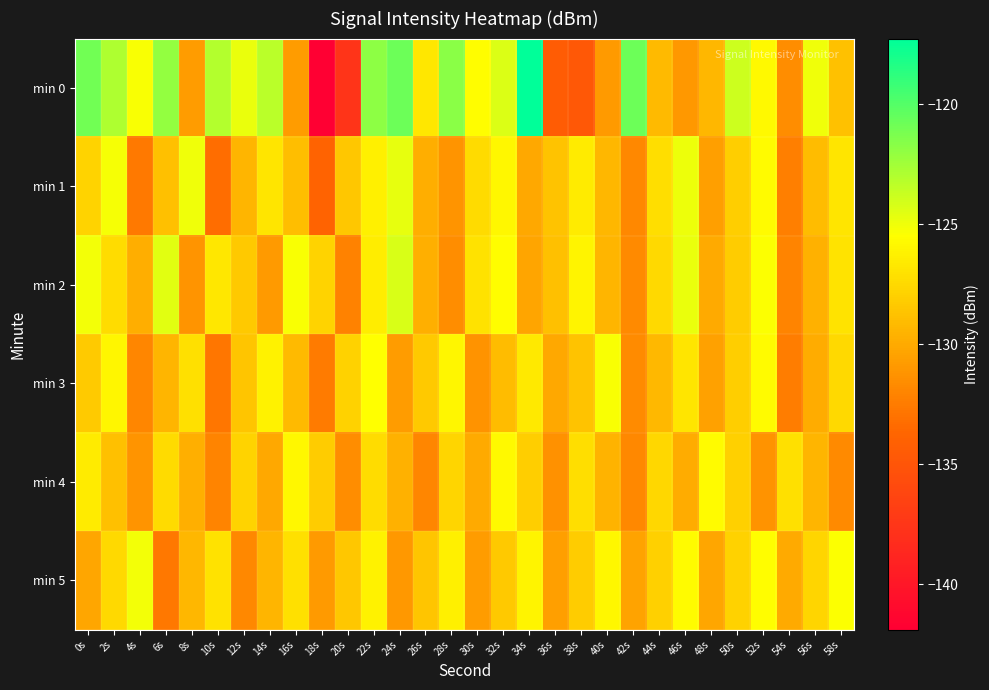

Reading left to right, extract all data points from this chart.

min 0: 0s=-121.0	2s=-122.9	4s=-125.3	6s=-122.1	8s=-130.8	10s=-123.1	12s=-124.8	14s=-123.2	16s=-130.8	18s=-141.9	20s=-137.6	22s=-121.8	24s=-120.7	26s=-126.8	28s=-121.7	30s=-125.6	32s=-124.3	34s=-117.3	36s=-134.5	38s=-134.8	40s=-130.9	42s=-120.8	44s=-129.2	46s=-131.0	48s=-129.3	50s=-123.8	52s=-125.7	54s=-131.6	56s=-125.0	58s=-128.8
min 1: 0s=-127.8	2s=-125.2	4s=-132.7	6s=-128.8	8s=-125.0	10s=-133.3	12s=-129.5	14s=-126.8	16s=-128.9	18s=-133.9	20s=-128.5	22s=-126.3	24s=-124.7	26s=-129.8	28s=-131.2	30s=-127.4	32s=-125.9	34s=-130.1	36s=-128.7	38s=-126.5	40s=-129.3	42s=-131.8	44s=-127.2	46s=-124.9	48s=-130.6	50s=-128.1	52s=-125.7	54s=-132.3	56s=-129.0	58s=-126.8
min 2: 0s=-125.1	2s=-127.3	4s=-129.8	6s=-124.5	8s=-131.2	10s=-126.7	12s=-128.4	14s=-130.9	16s=-125.3	18s=-127.8	20s=-132.1	22s=-126.4	24s=-124.2	26s=-129.7	28s=-131.5	30s=-127.0	32s=-125.6	34s=-130.3	36s=-128.9	38s=-126.1	40s=-129.4	42s=-131.7	44s=-127.5	46s=-124.8	48s=-130.0	50s=-128.2	52s=-125.4	54s=-132.0	56s=-129.6	58s=-126.9
min 3: 0s=-128.3	2s=-126.0	4s=-131.9	6s=-129.4	8s=-127.1	10s=-132.8	12s=-128.6	14s=-126.2	16s=-129.1	18s=-132.5	20s=-127.9	22s=-125.5	24s=-130.8	26s=-128.4	28s=-126.0	30s=-131.3	32s=-129.0	34s=-126.6	36s=-130.1	38s=-128.7	40s=-125.3	42s=-131.6	44s=-129.2	46s=-126.8	48s=-130.5	50s=-128.1	52s=-125.7	54s=-132.4	56s=-129.9	58s=-127.5
min 4: 0s=-126.5	2s=-128.9	4s=-131.2	6s=-127.4	8s=-129.7	10s=-132.0	12s=-127.8	14s=-130.1	16s=-125.9	18s=-128.2	20s=-131.5	22s=-127.3	24s=-129.6	26s=-131.9	28s=-127.7	30s=-130.0	32s=-125.8	34s=-128.1	36s=-131.4	38s=-127.2	40s=-129.5	42s=-131.8	44s=-127.6	46s=-129.9	48s=-125.7	50s=-128.0	52s=-131.3	54s=-127.1	56s=-129.4	58s=-131.7
min 5: 0s=-130.2	2s=-127.5	4s=-125.1	6s=-132.7	8s=-129.3	10s=-127.0	12s=-131.8	14s=-129.4	16s=-127.1	18s=-130.9	20s=-128.5	22s=-126.2	24s=-131.0	26s=-128.6	28s=-126.3	30s=-130.8	32s=-128.4	34s=-126.1	36s=-130.6	38s=-128.2	40s=-125.9	42s=-130.4	44s=-128.0	46s=-125.7	48s=-130.2	50s=-127.9	52s=-125.6	54s=-130.0	56s=-127.7	58s=-125.4